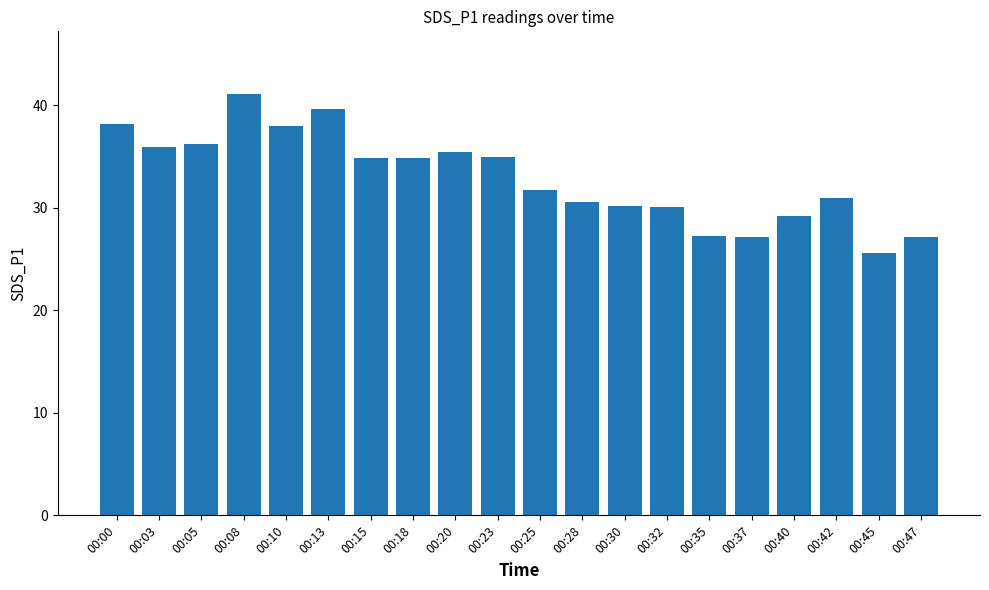

The value at 00:00 is 38.2. True or false?

True